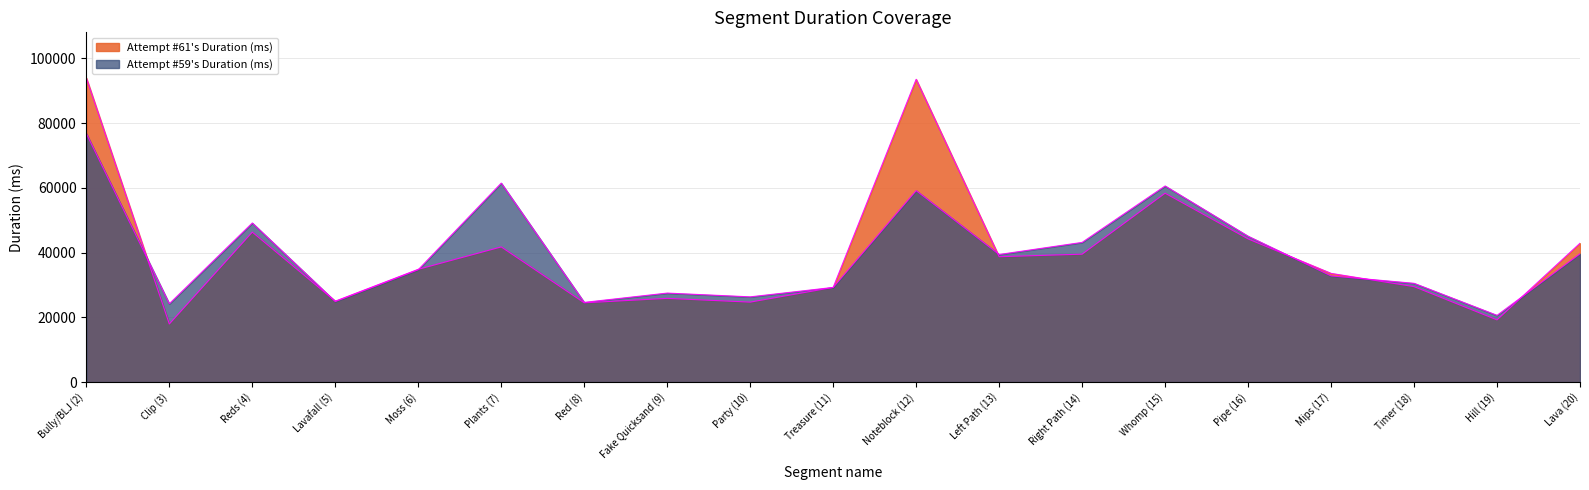

What is the average value of the Attempt #59's Duration (ms) series?

39464